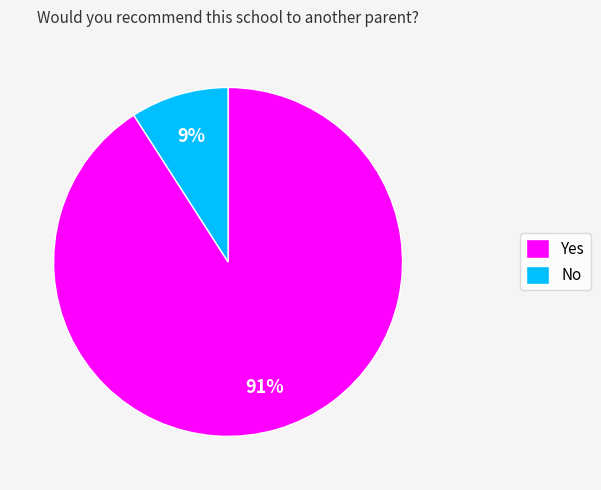

Rank the categories by value from lowest to highest.

No, Yes